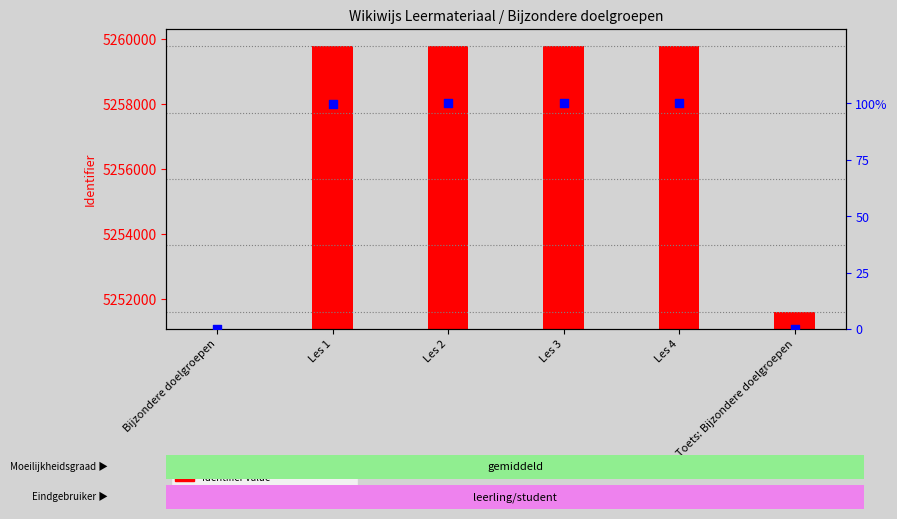

At how many categories does at least one series exceed 2624311?

5